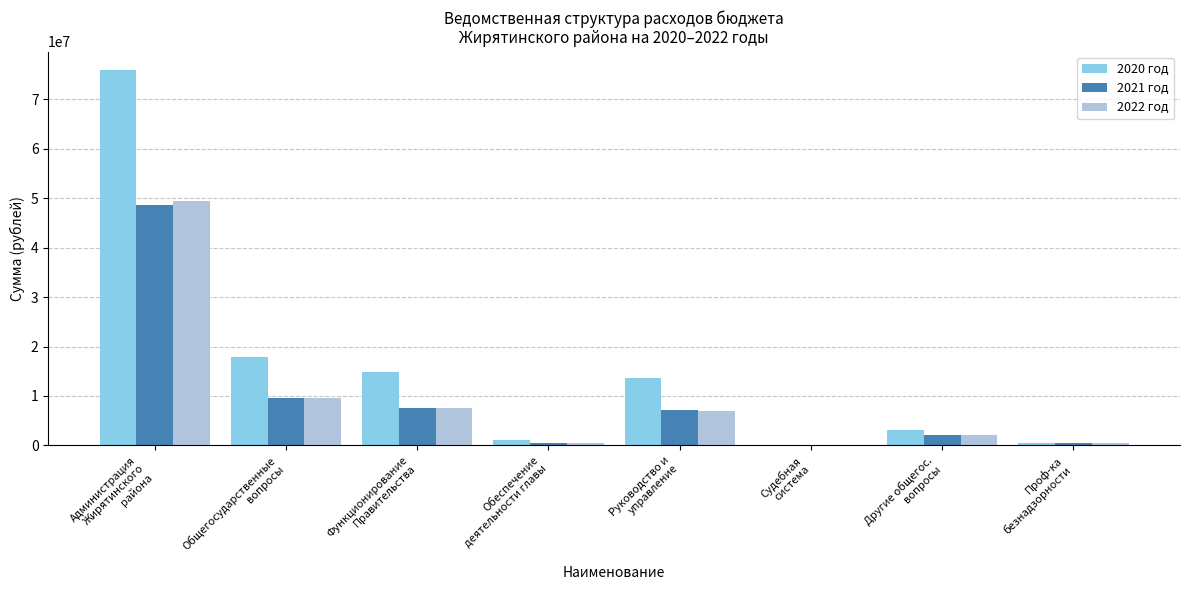

What is the sum of all 2021 год values?

76039486.2